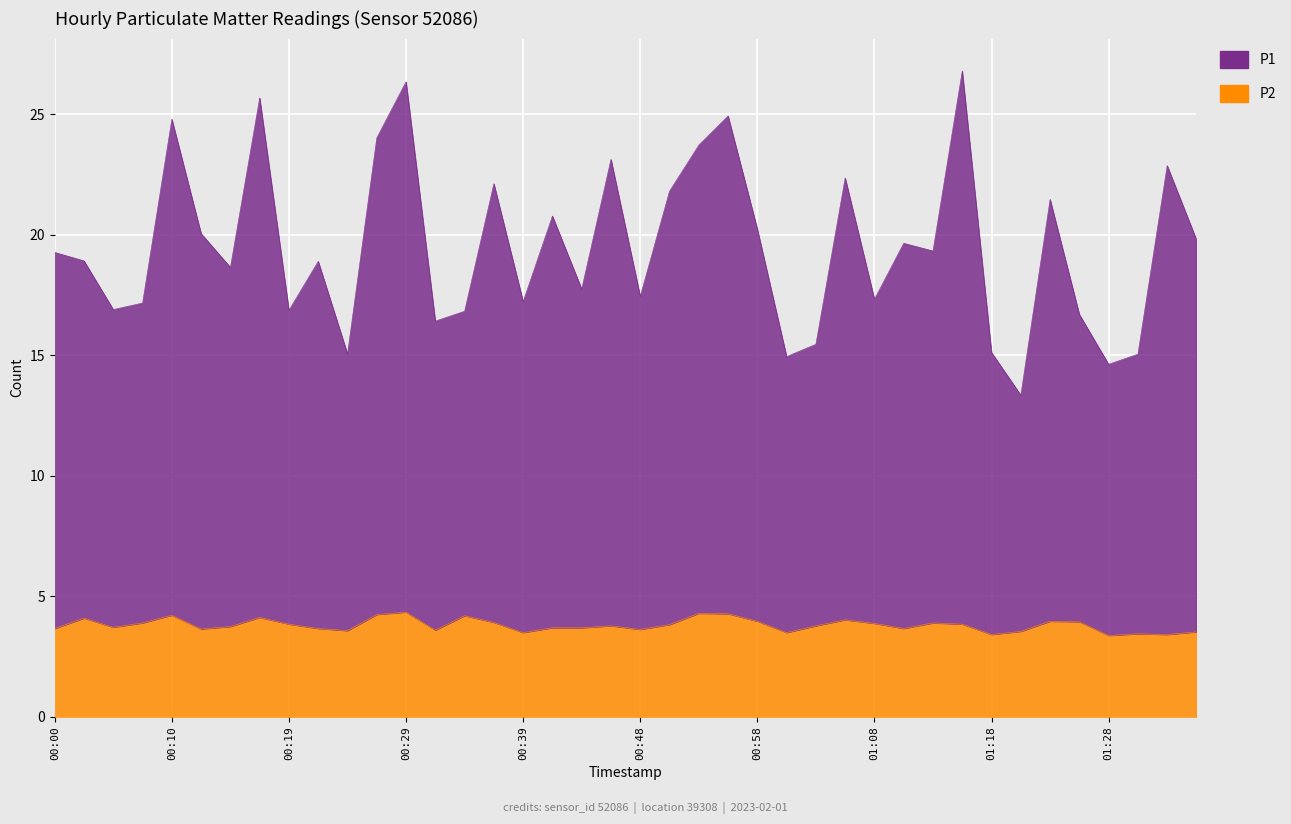

What is the label of the 20th point from the right?

00:48